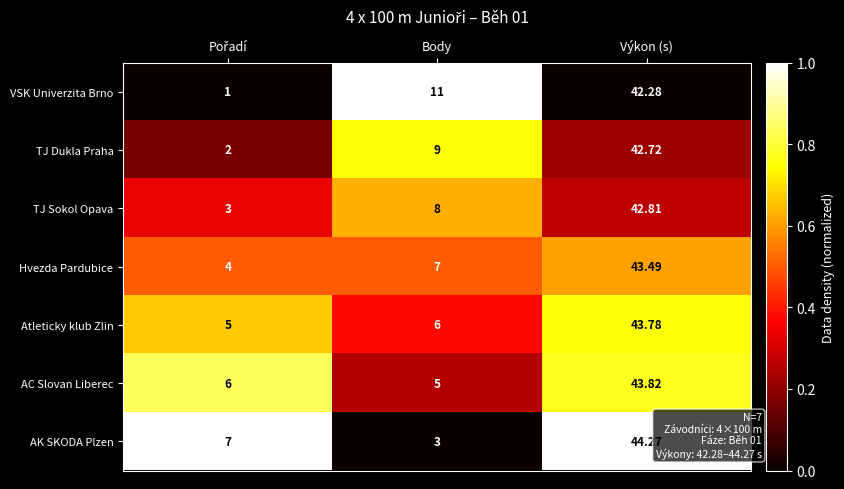

Which series has the largest total across all categories?

AC Slovan Liberec